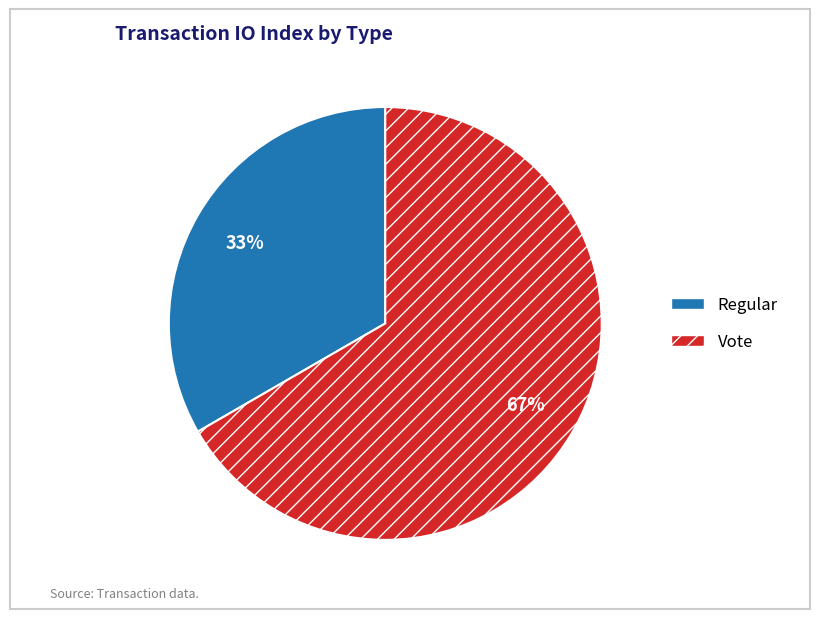

Which category has the biggest portion of the pie?

Vote